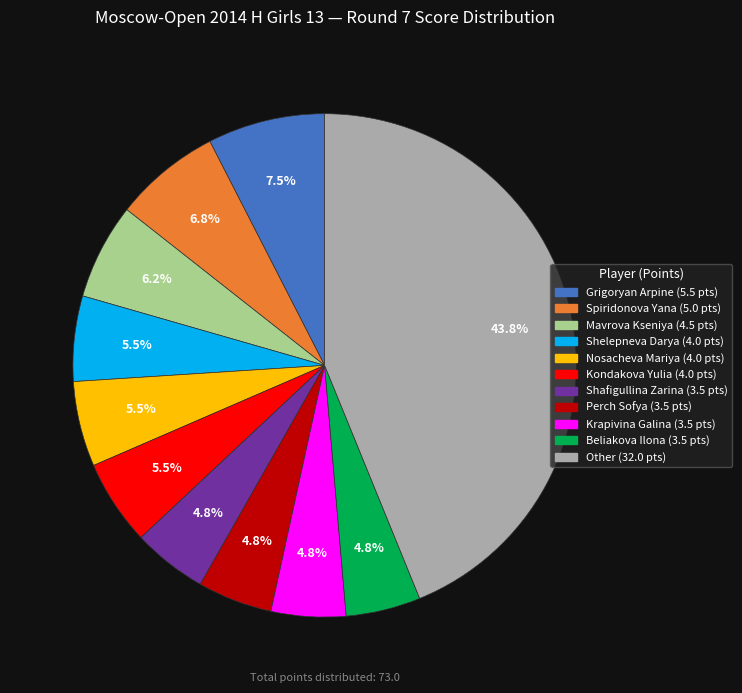

Is there any slice that represents more than half of the pie?

No